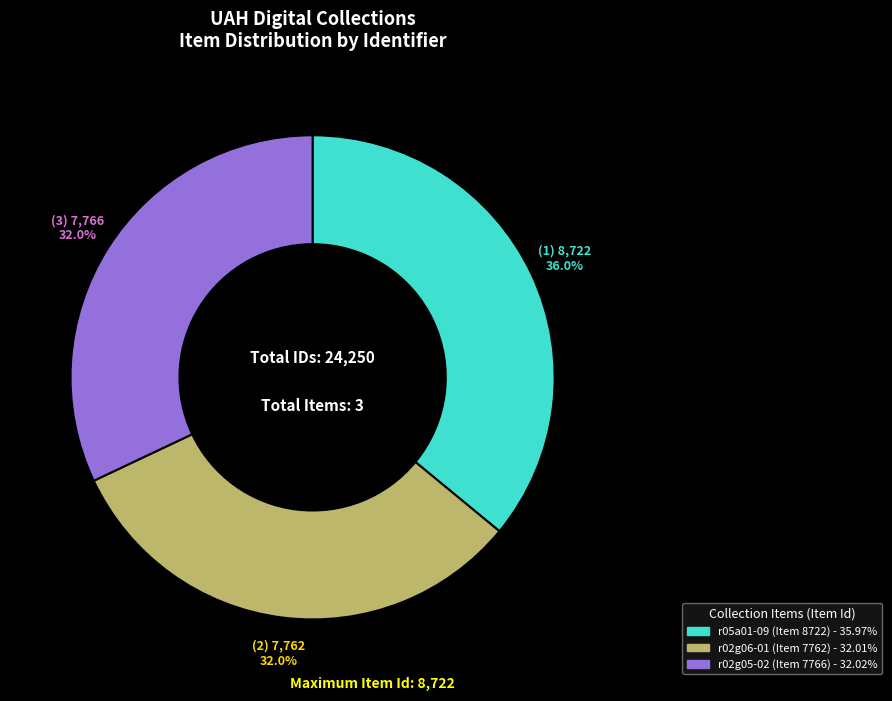

The r02g05-02 (Item 7766) slice represents 32% of the pie. True or false?

True